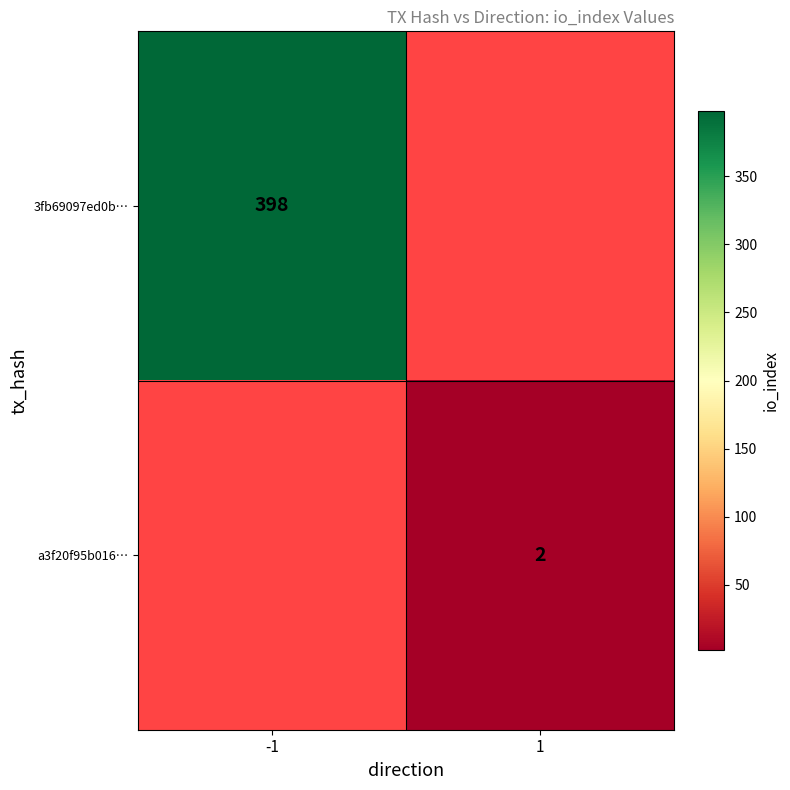

Is the value of a3f20f95b016… at 1 greater than the value of 3fb69097ed0b… at -1?

No